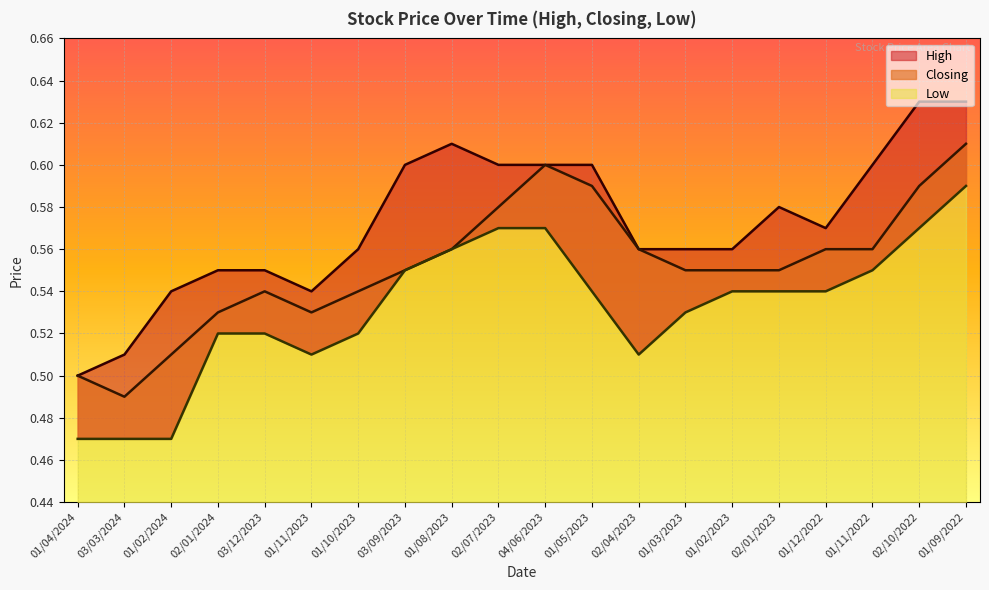

The value of Closing at 01/12/2022 is 0.2. True or false?

False